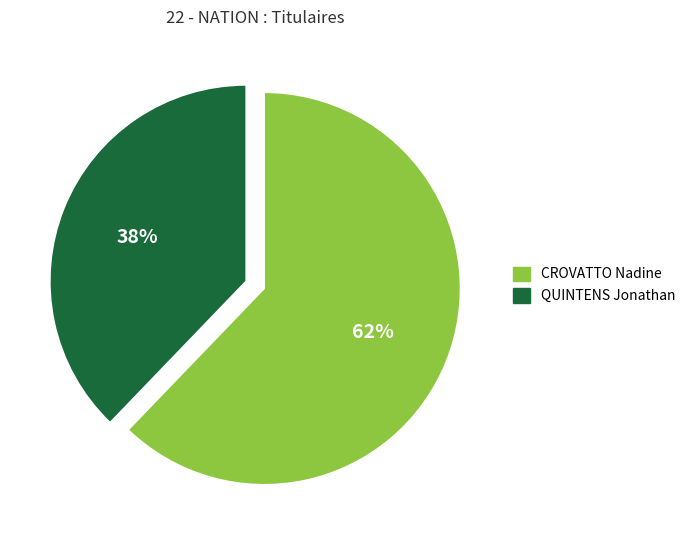

To the nearest percent, what percentage of the pie is CROVATTO Nadine?

62%